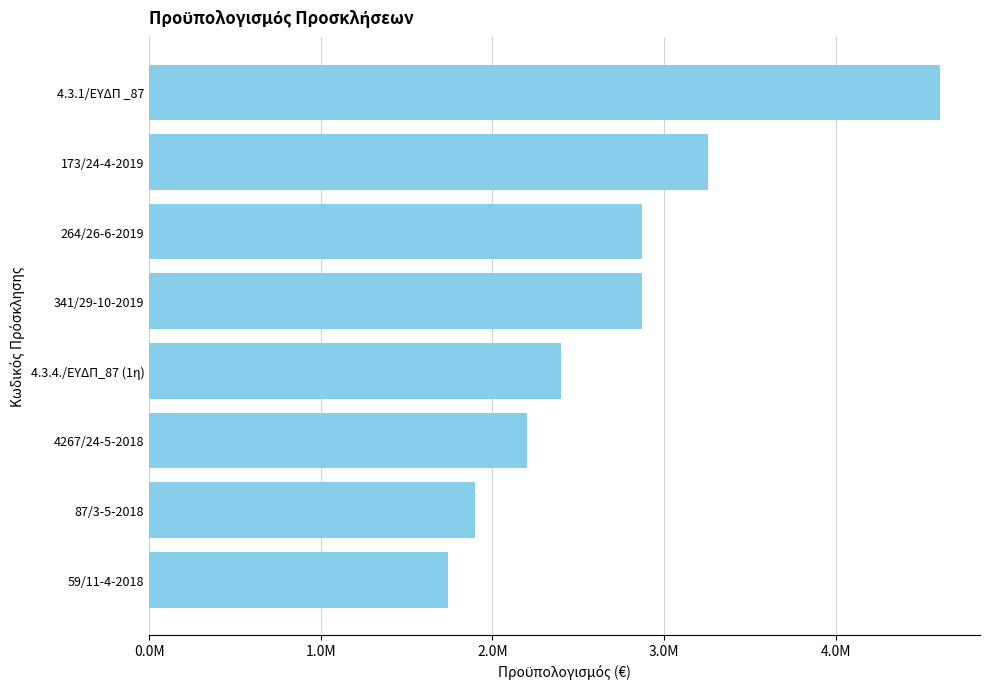

At which category does the chart reach its peak across all series?

4.3.1/ΕΥΔΠ _87